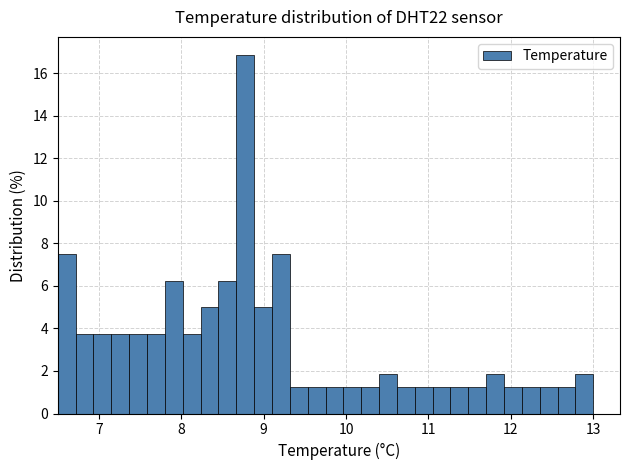

Read against the x-axis, roughly where is the centre of the tallest bar?

8.8